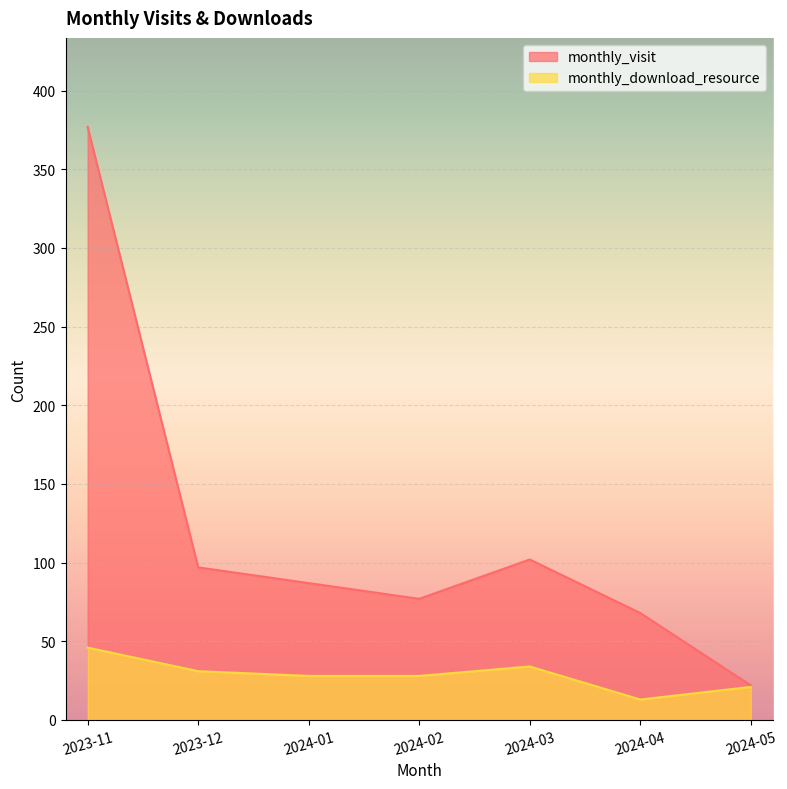

At 2024-05, list the series in order from largest to smallest.

monthly_visit, monthly_download_resource